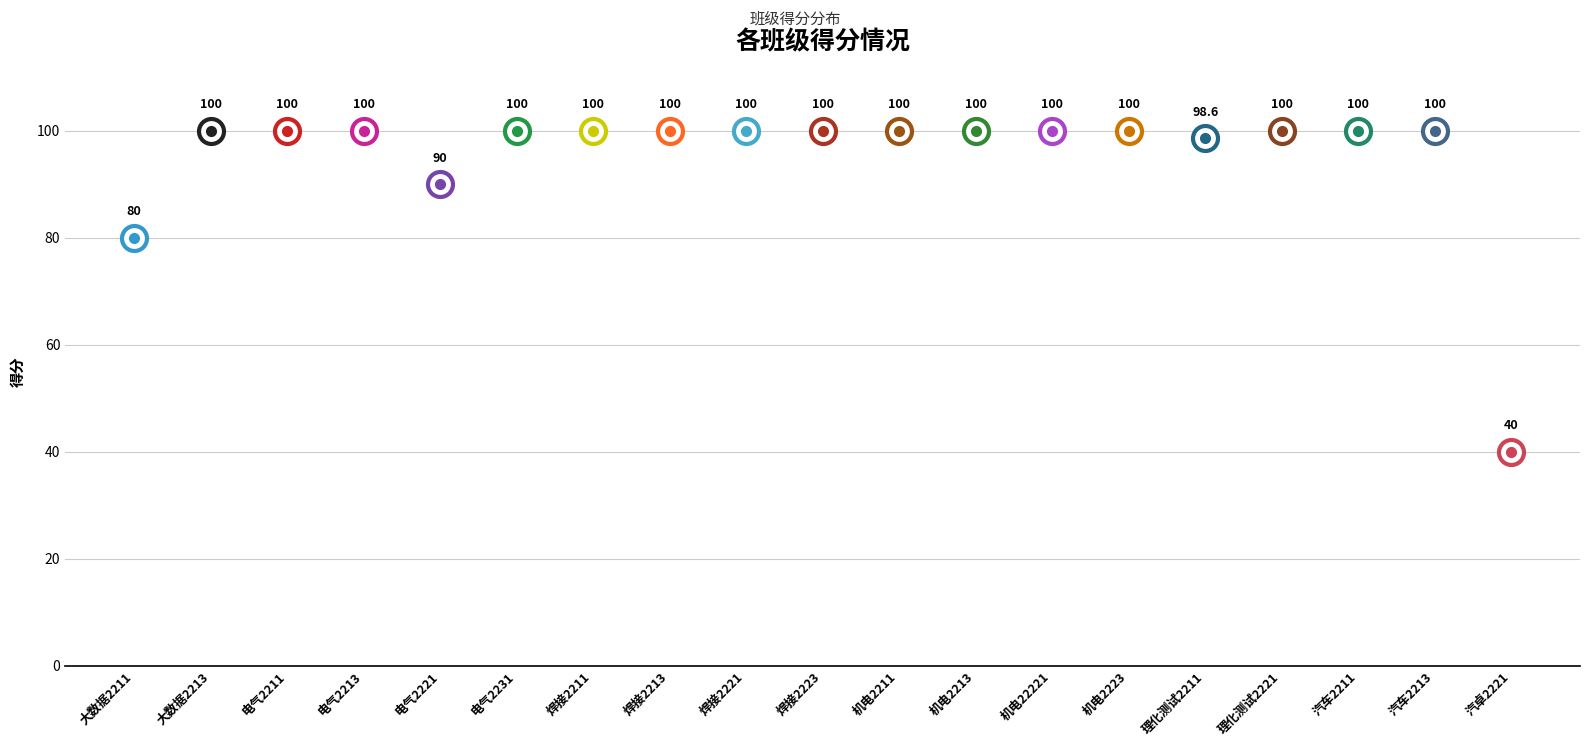

Rank the categories by value from highest to lowest.

大数据2213, 电气2211, 电气2213, 电气2231, 焊接2211, 焊接2213, 焊接2221, 焊接2223, 机电2211, 机电2213, 机电22221, 机电2223, 理化测试2221, 汽车2211, 汽车2213, 理化测试2211, 电气2221, 大数据2211, 汽卓2221